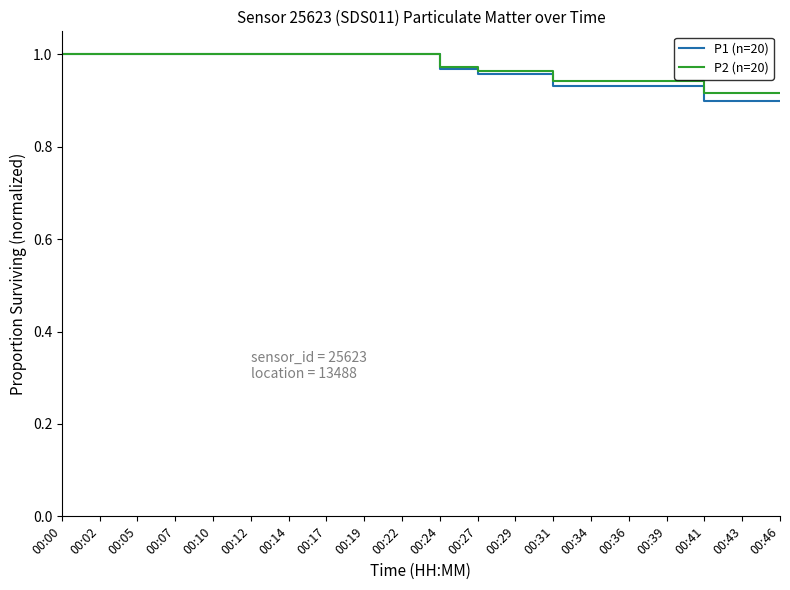

How many P1 (n=20) values are between 0 and 1?

20